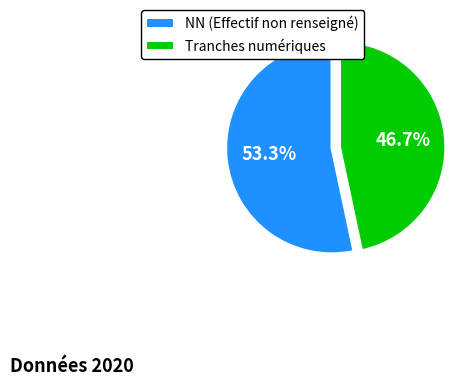

Which has a higher value, Tranches numériques or NN (Effectif non renseigné)?

NN (Effectif non renseigné)